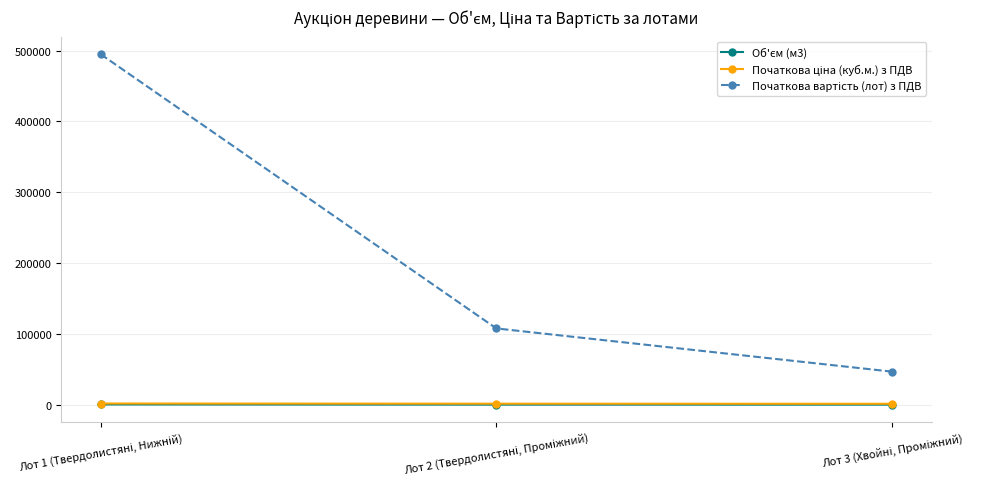

What is the maximum value shown in the chart?

494844